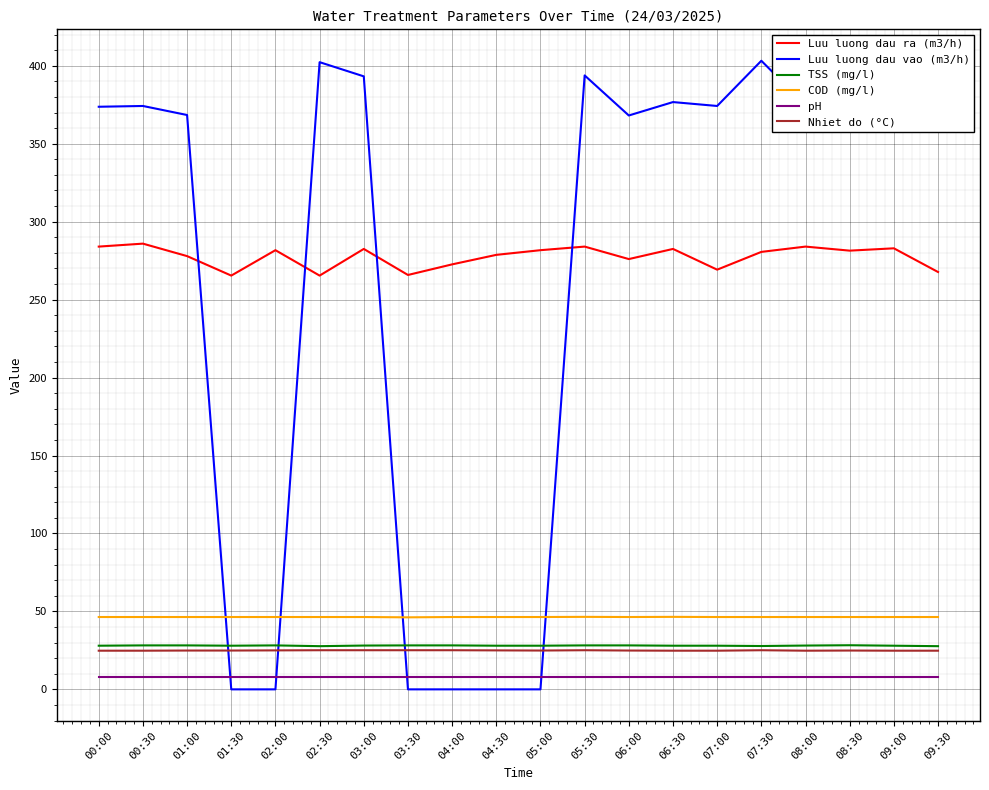

Is the value of pH at 04:30 greater than the value of Nhiet do (°C) at 01:00?

No